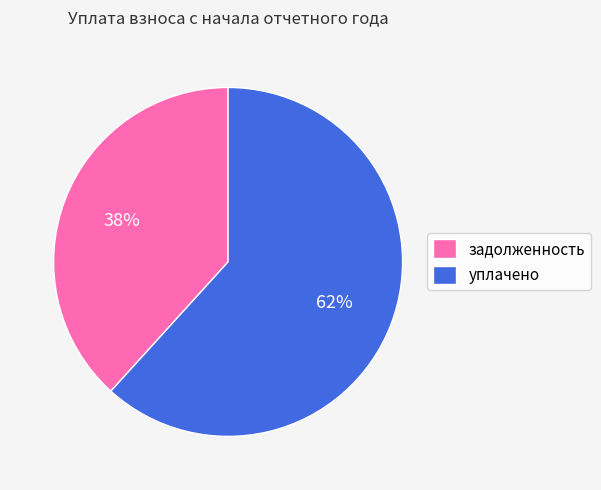

Combined, do уплачено and задолженность account for over 50%?

Yes